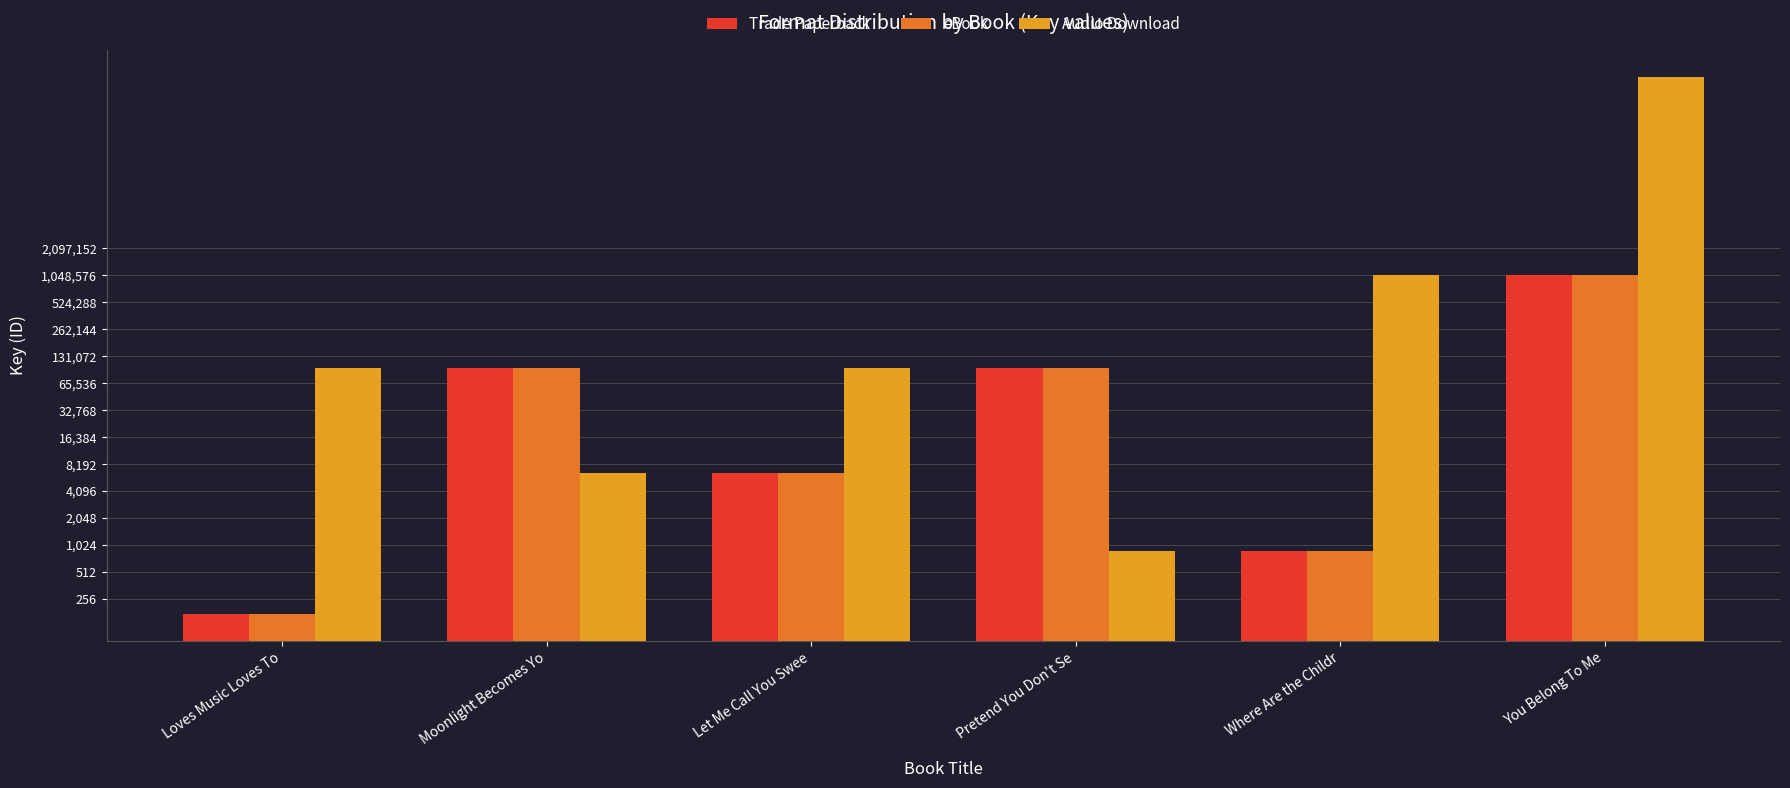

What is the difference between the second highest and minimum values in the Audio Download series?

1070213